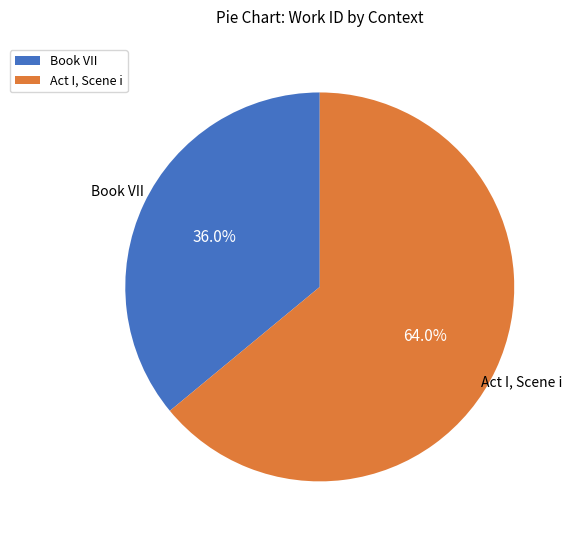

What percentage is the Act I, Scene i slice, to the nearest percent?

64%